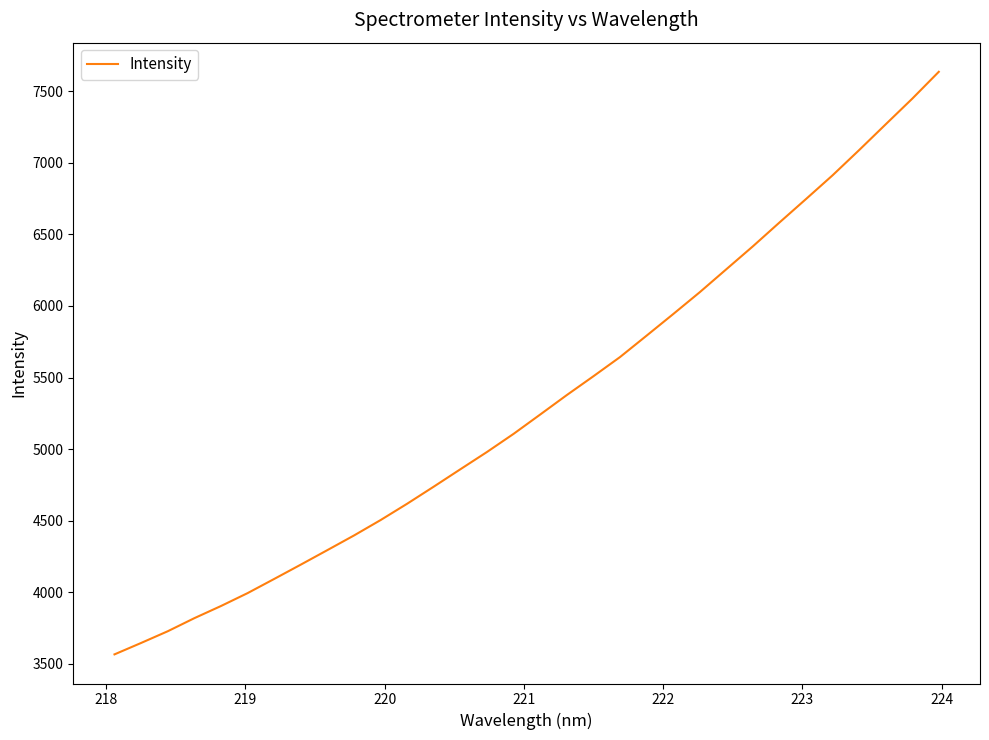

What is the greatest value displayed?

7635.8